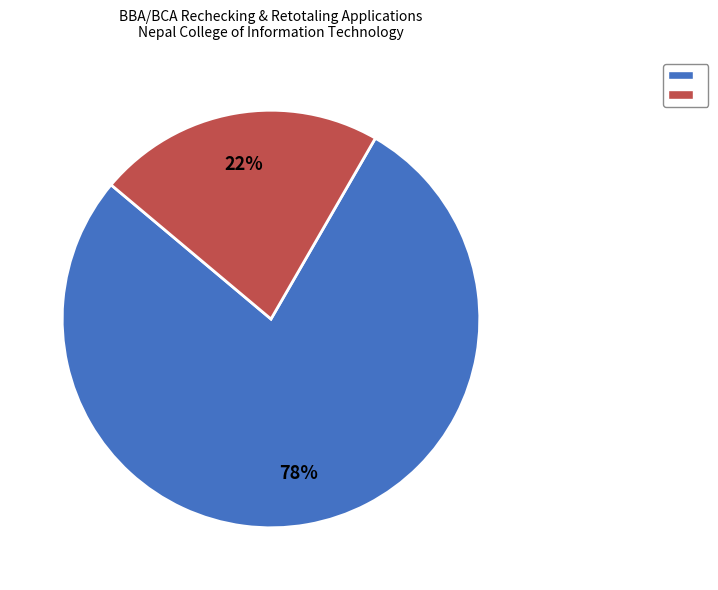

Count the number of slices in the pie.

2